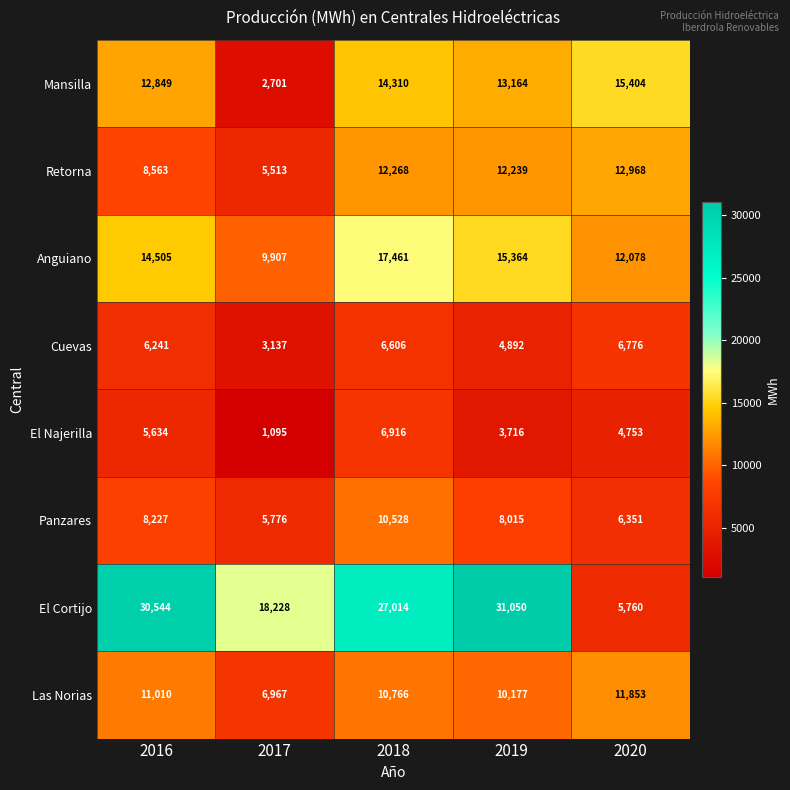

What is the difference between the highest and lowest values at 2018?

20408